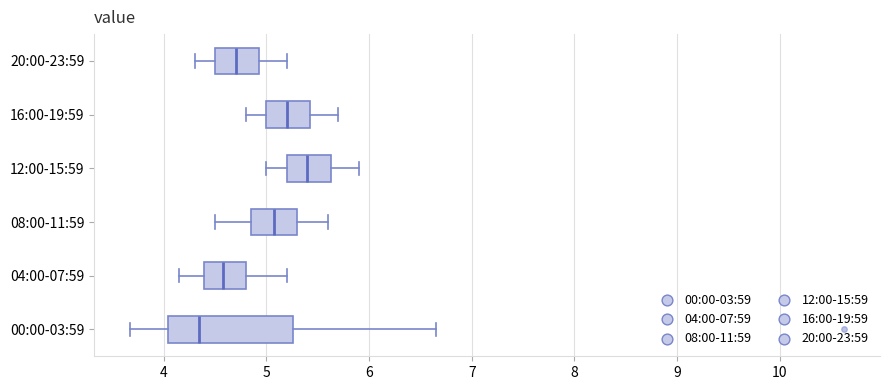

Which box is the widest, from its left edge to its right edge?

00:00-03:59